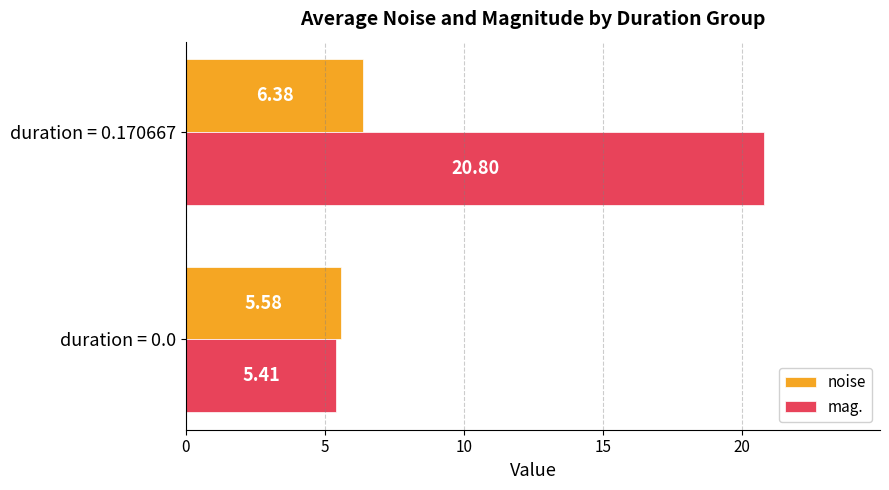

What is the sum of the noise values at duration = 0.170667 and duration = 0.0?

12.0